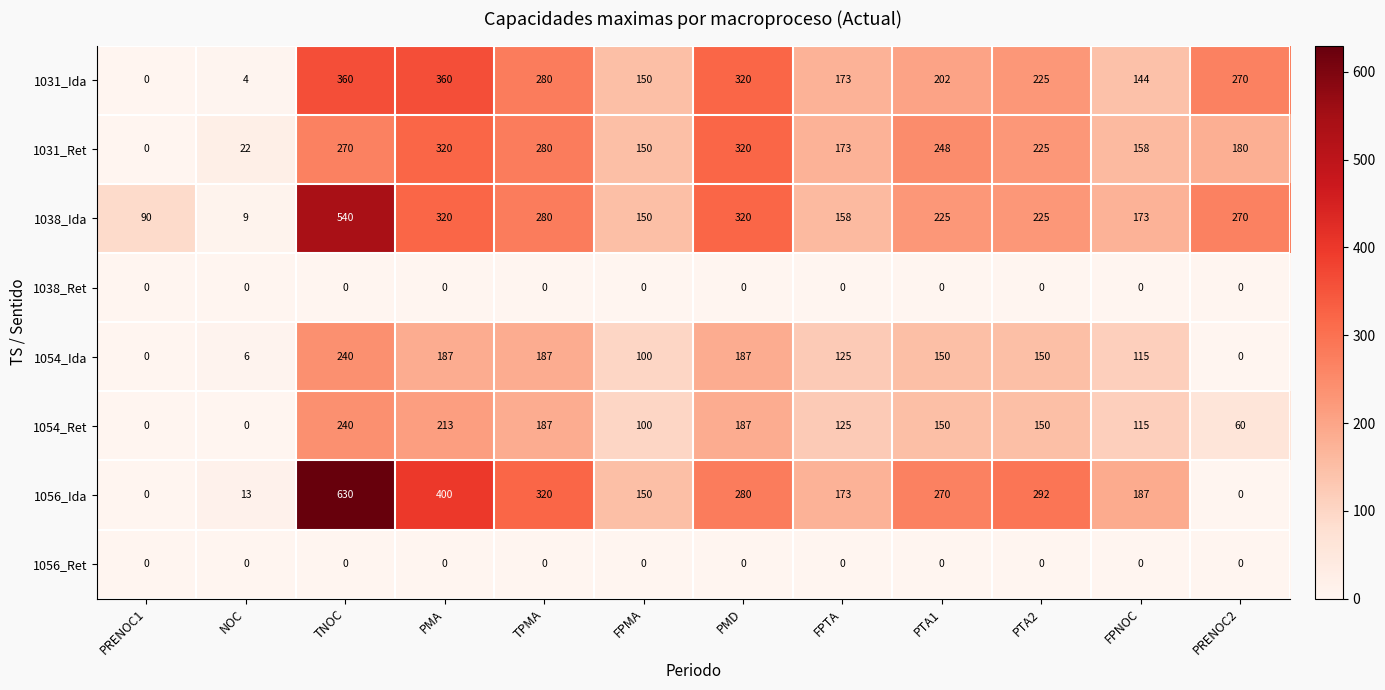

What is the highest value of the 1054_Ida series?

240